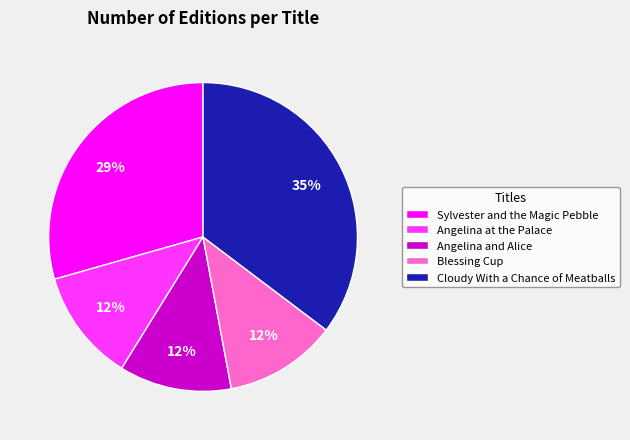

The Blessing Cup slice represents 20% of the pie. True or false?

False